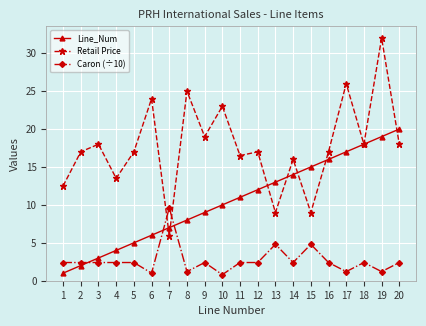

The value of Caron (÷10) at 10 is 0.8. True or false?

True